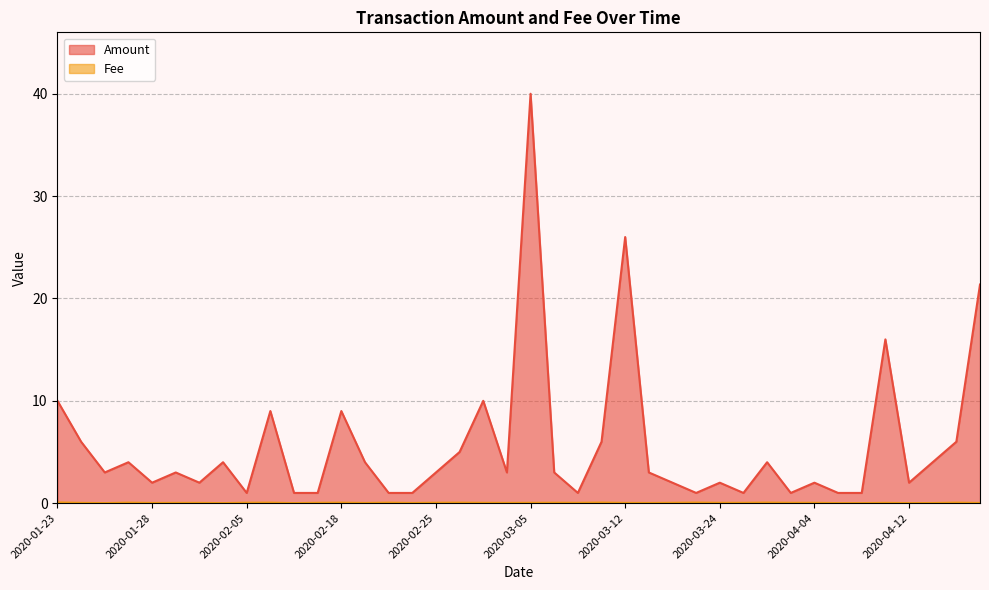

How many Fee values are between 0 and 1?

40